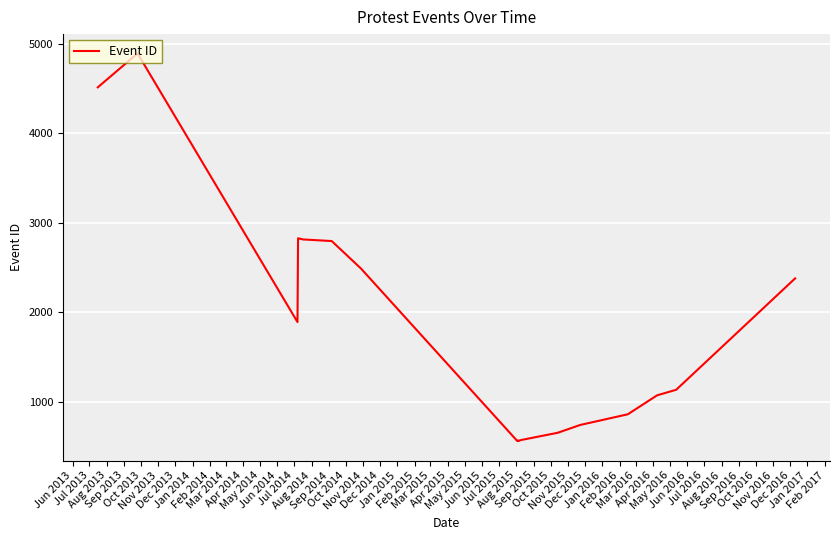

Reading right to left, what are all the values shown in this chart?

2381	1137	1075	864	862	744	659	658	575	569	567	568	563	2492	2798	2816	2829	1893	4893	4857	4515